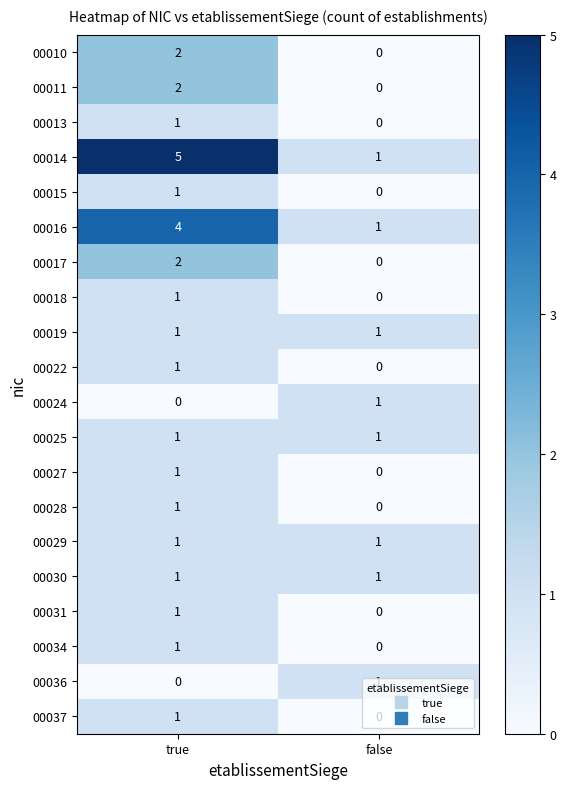

Which series has the largest range (max minus min)?

00014